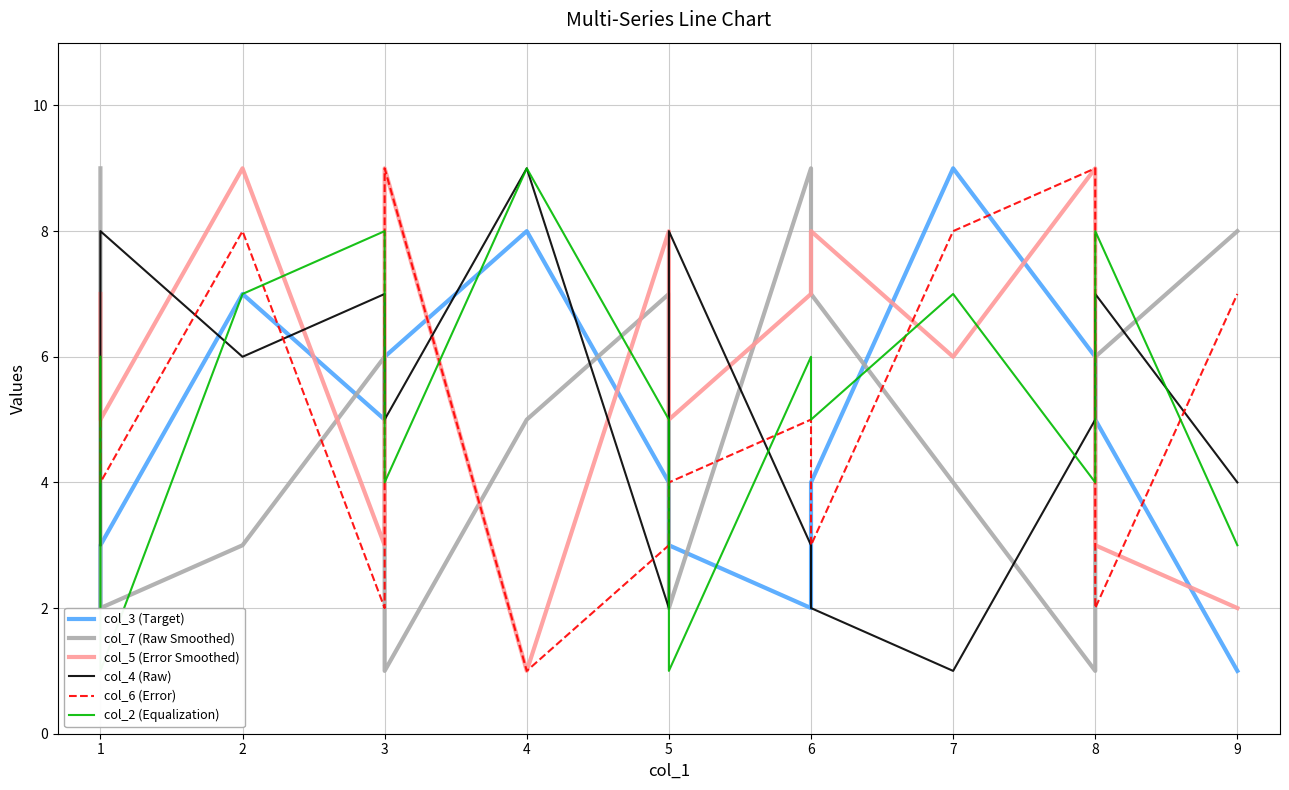

How many times do col_2 (Equalization) and col_7 (Raw Smoothed) cross each other?

4